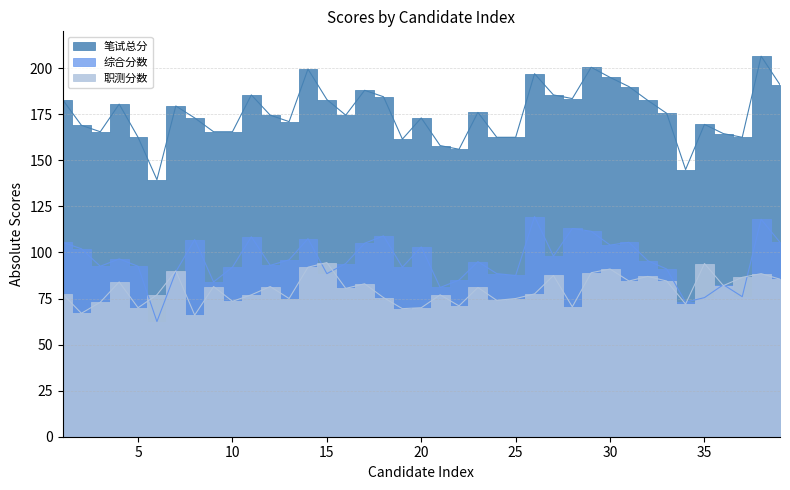

At how many categories does at least one series exceed 95?

39